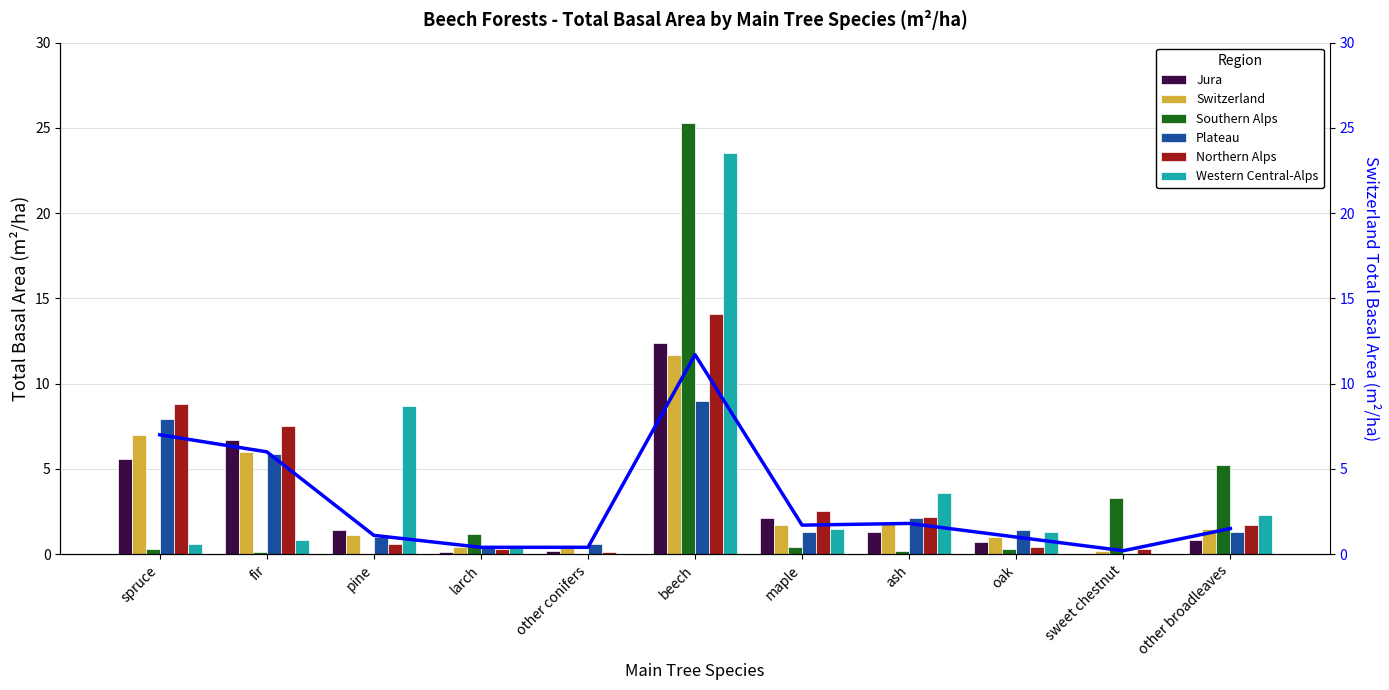

What is the difference between the maximum and minimum values in the Switzerland series?

11.5